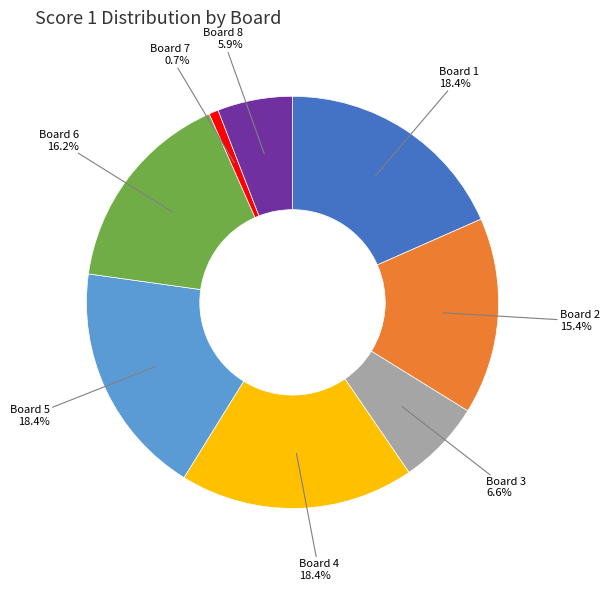

Do Board 2 and Board 8 together represent more than half of the pie?

No